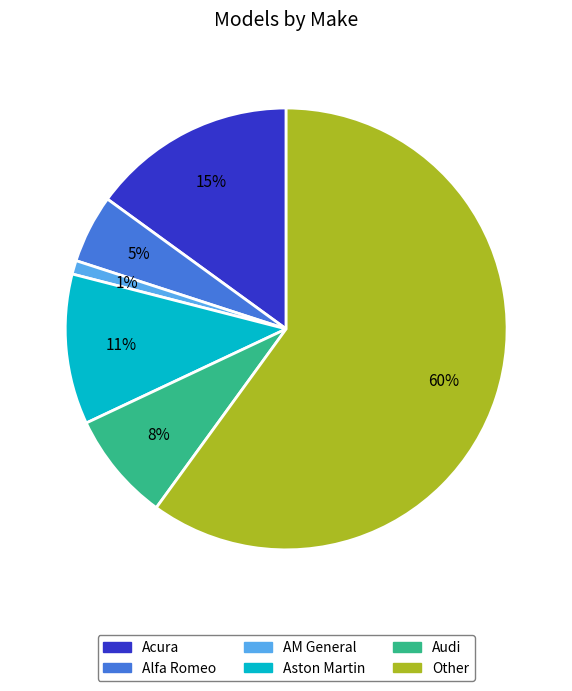

To the nearest percent, what is the average slice percentage?

17%